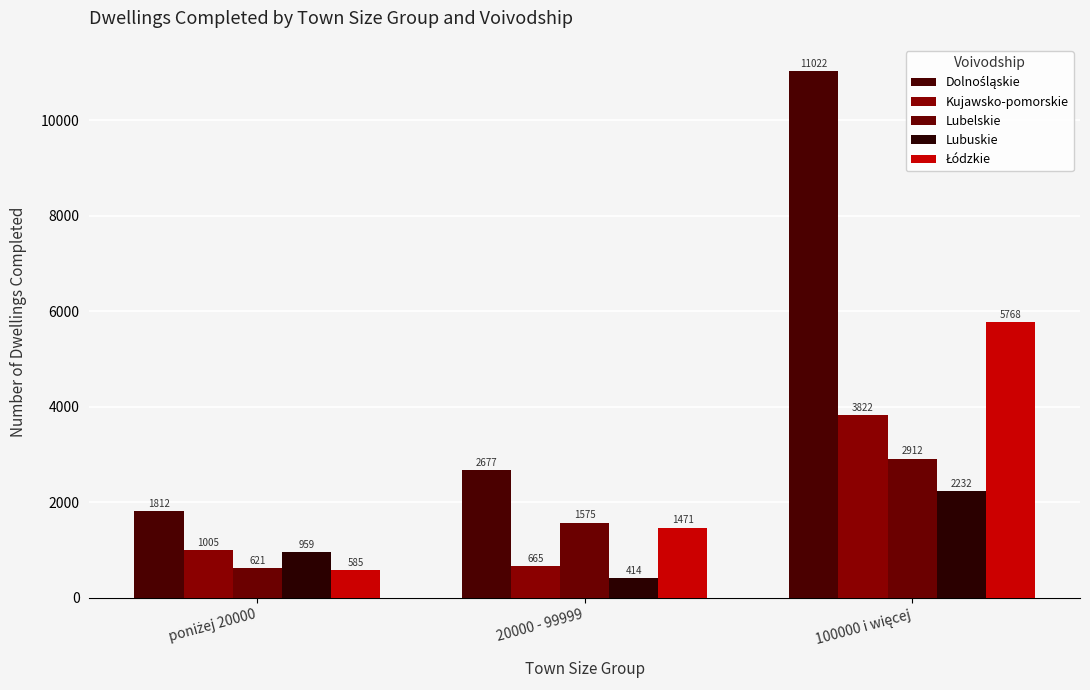

What value does the Lubelskie series have at 20000 - 99999?

1575